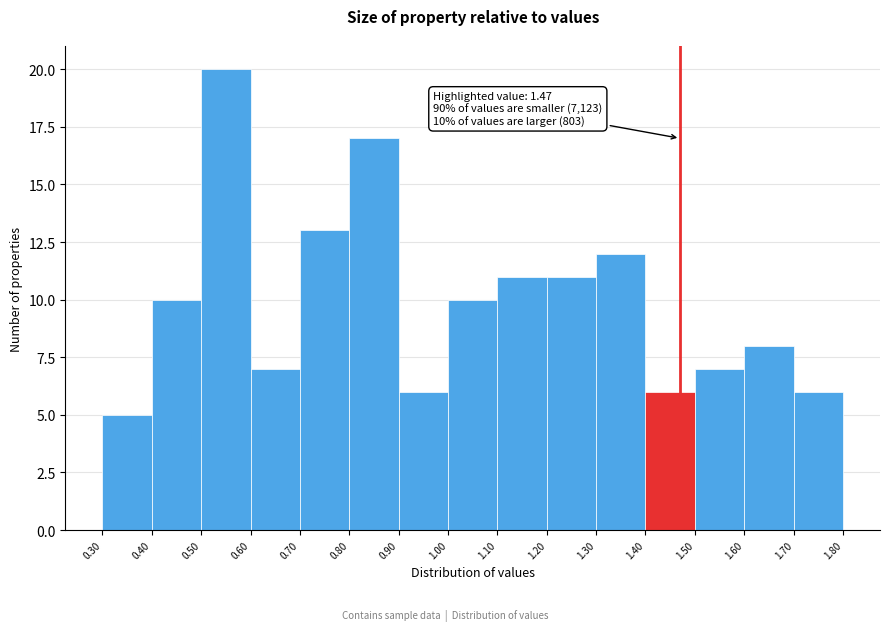

Which range on the x-axis has the tallest bar?

0.50 to 0.60